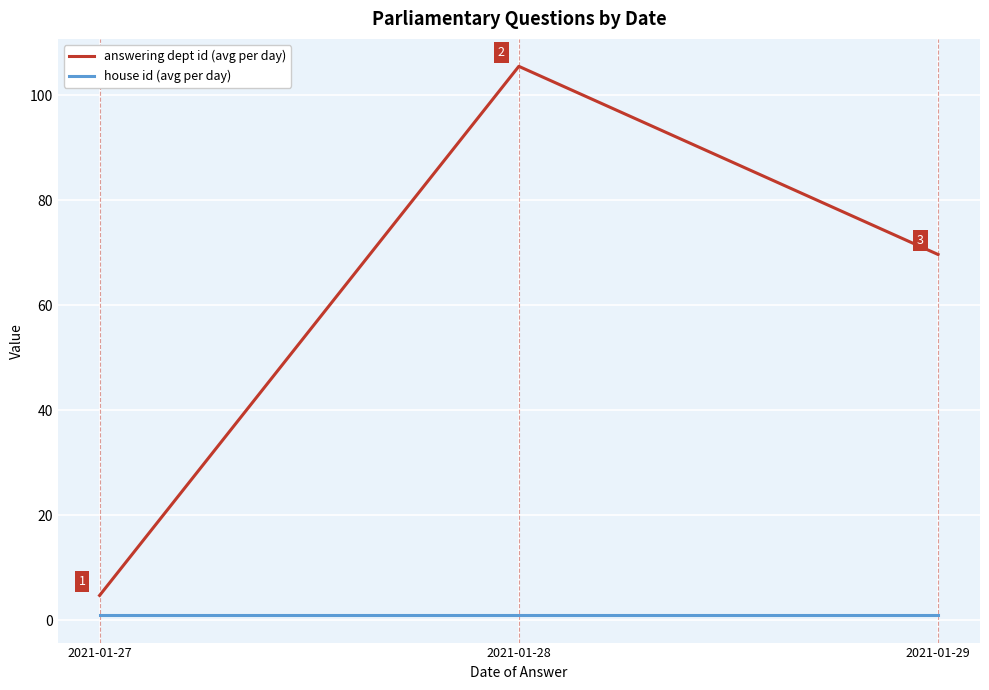

At which label does answering dept id (avg per day) reach its minimum?

2021-01-27